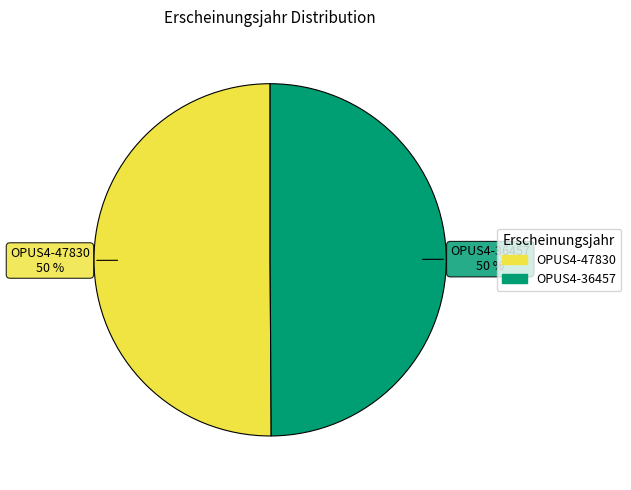

To the nearest percent, what is the average slice percentage?

50%